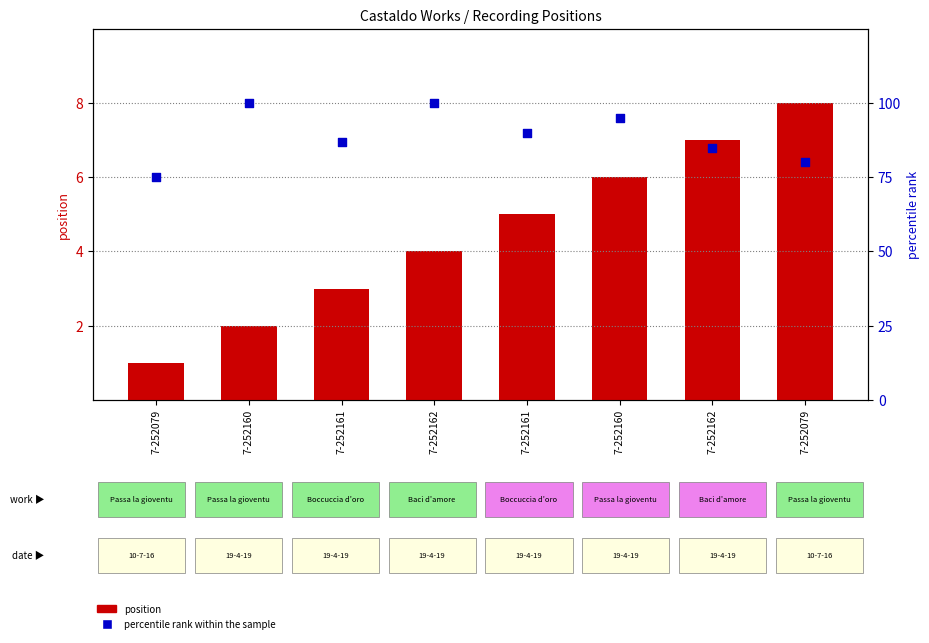

Which series contains the highest Y value?

percentile rank within the sample